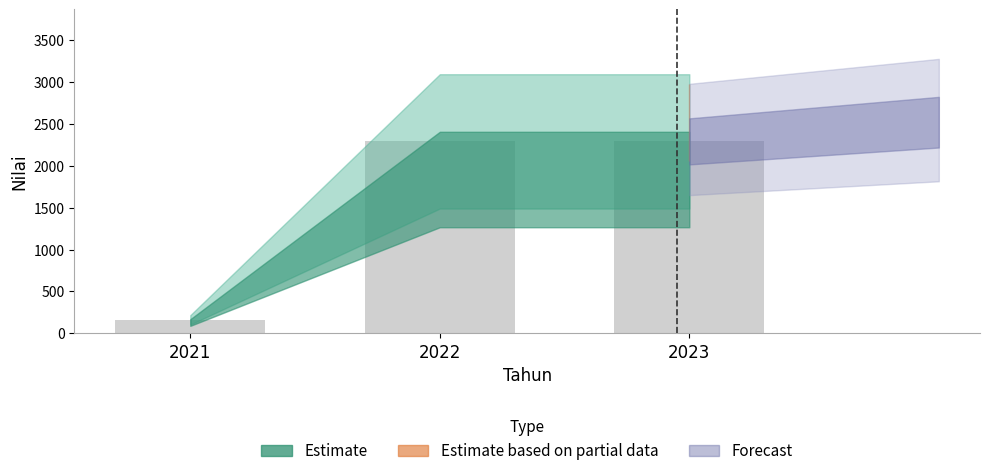

At which category does the chart reach its minimum across all series?

2021